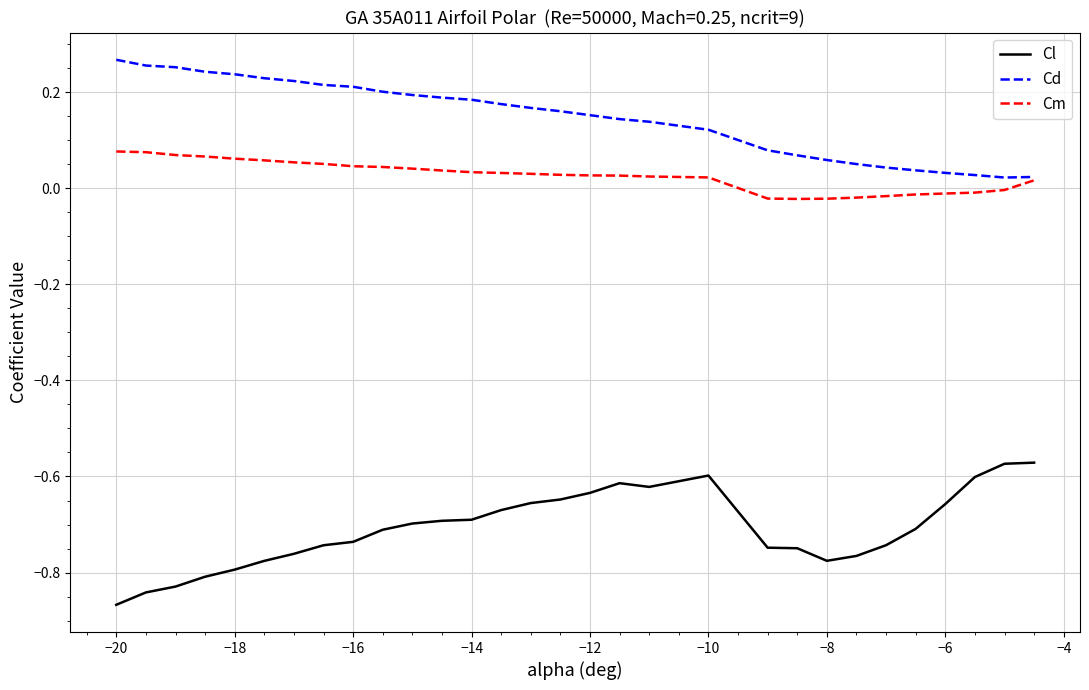

Rank the series by their maximum value, from highest to lowest.

Cd, Cm, Cl